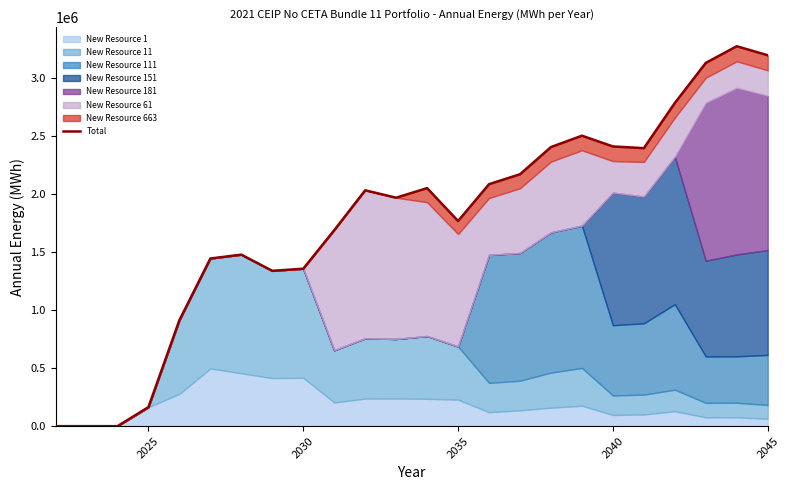

True or false: the data shows 1357670.0 at 2030.

True